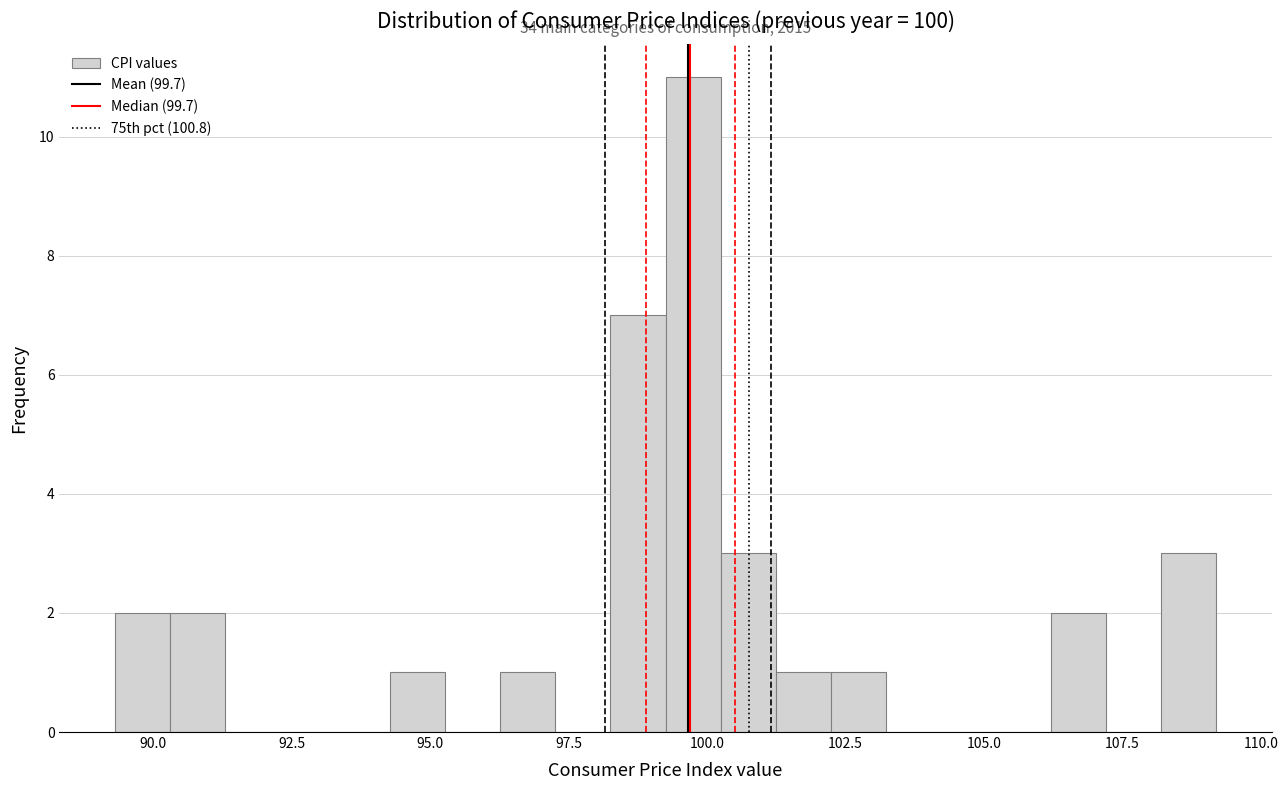

Around what value on the x-axis is the tallest bar? Give the approximate position of its centre, as read against the axis.

99.5